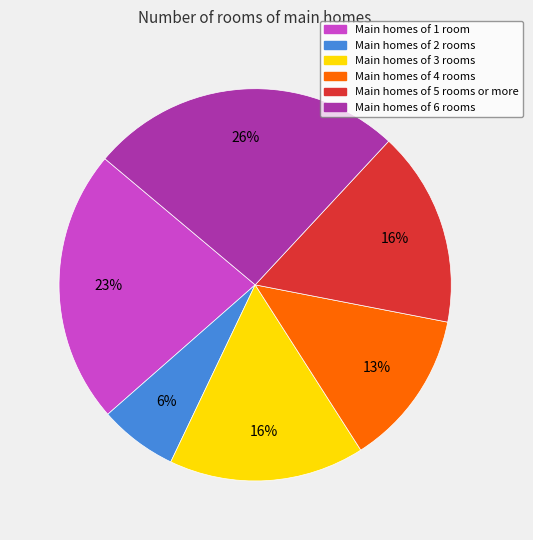

What percentage is the Main homes of 6 rooms slice, to the nearest percent?

26%